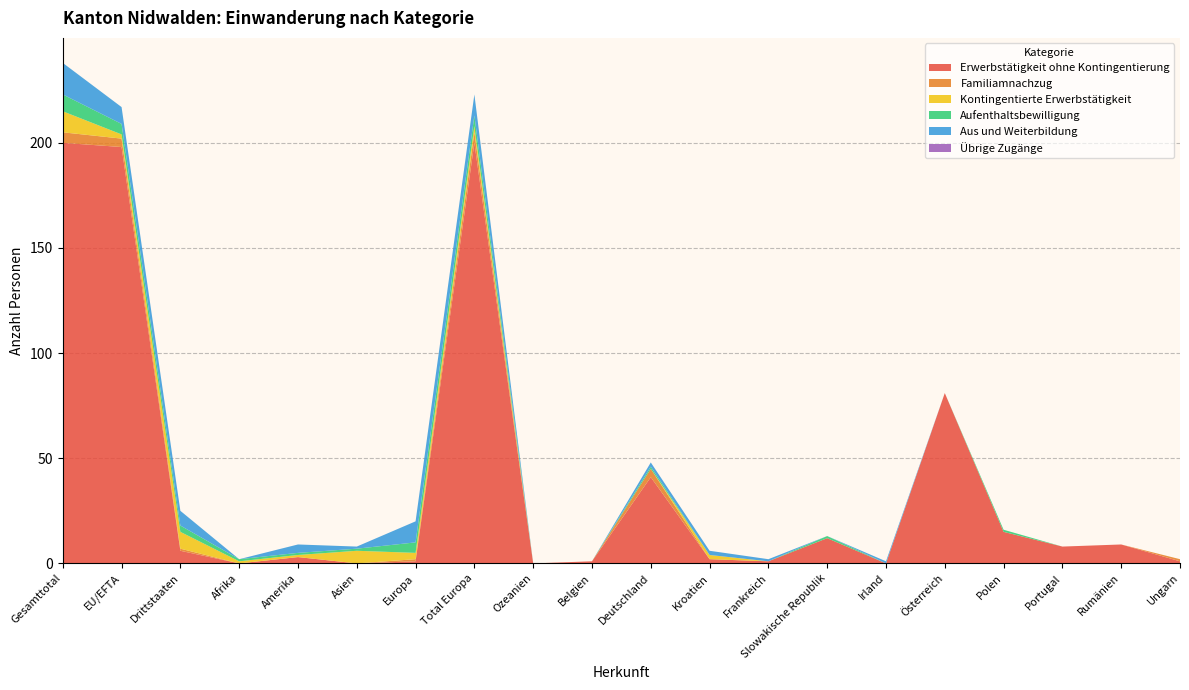

Reading left to right, transcribe all the data shown in this chart.

Erwerbstätigkeit ohne Kontingentierung: 200	198	6	0	3	0	1	200	0	1	41	2	1	12	0	81	15	8	9	1
Familiamnachzug: 5	4	1	0	0	0	1	5	0	0	4	0	0	0	0	0	0	0	0	1
Kontingentierte Erwerbstätigkeit: 10	2	8	1	1	6	3	3	0	0	0	2	0	0	0	0	0	0	0	0
Aufenthaltsbewilligung: 8	5	3	1	1	1	5	5	0	0	1	0	0	1	0	0	1	0	0	0
Aus und Weiterbildung: 15	8	7	0	4	1	10	10	0	0	2	2	1	0	1	0	0	0	0	0
Übrige Zugänge: 0	0	0	0	0	0	0	0	0	0	0	0	0	0	0	0	0	0	0	0